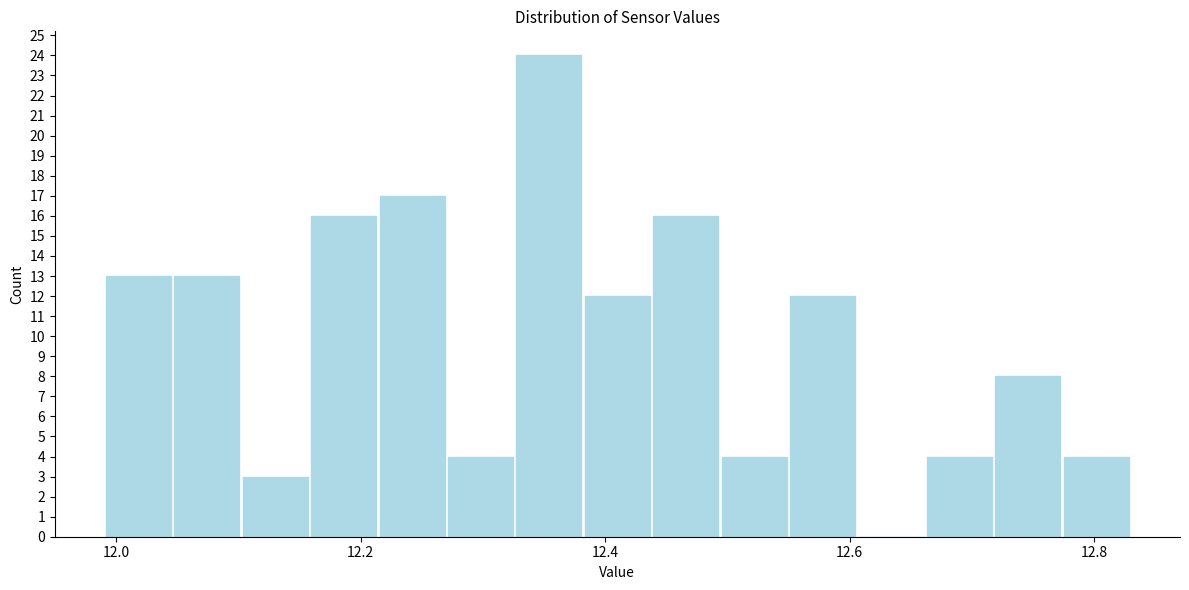

Around what value on the x-axis is the tallest bar? Give the approximate position of its centre, as read against the axis.

12.36